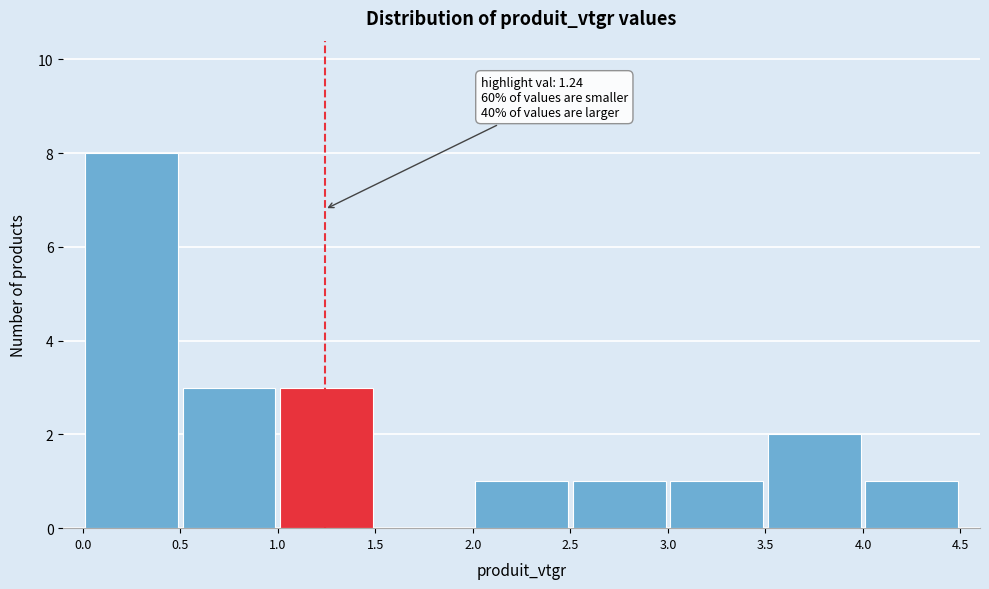

Which range on the x-axis has the tallest bar?

0.0 to 0.5